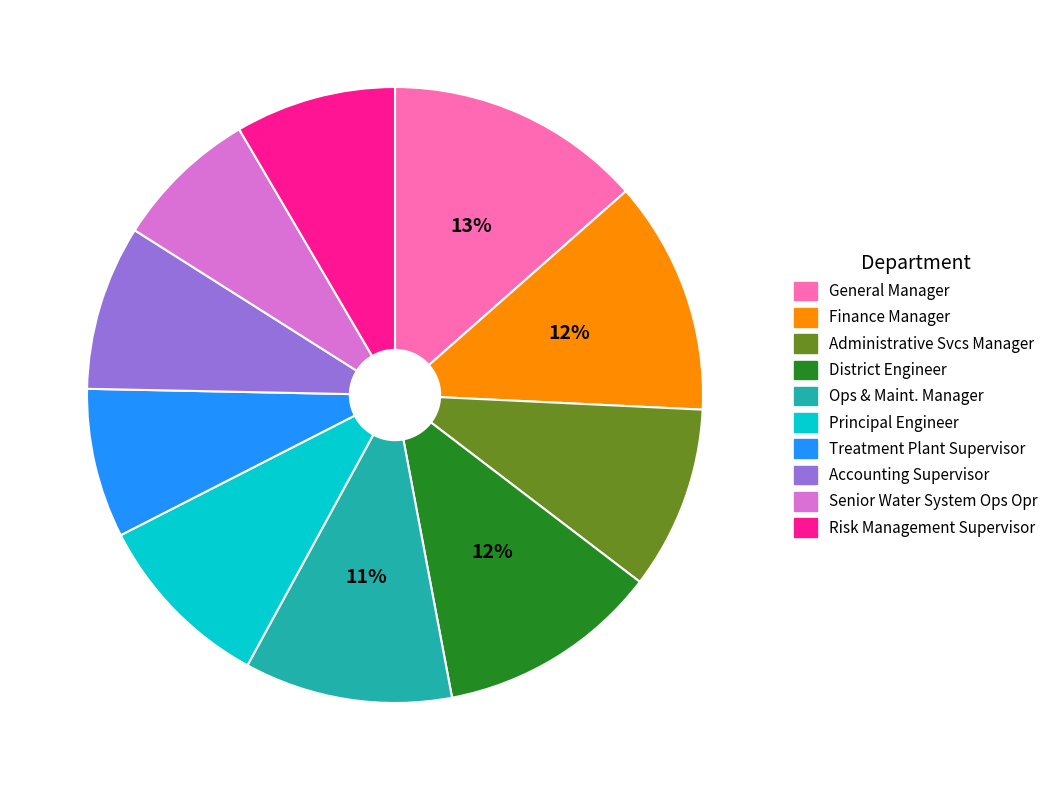

Does Ops & Maint. Manager account for over 50% of the chart?

No